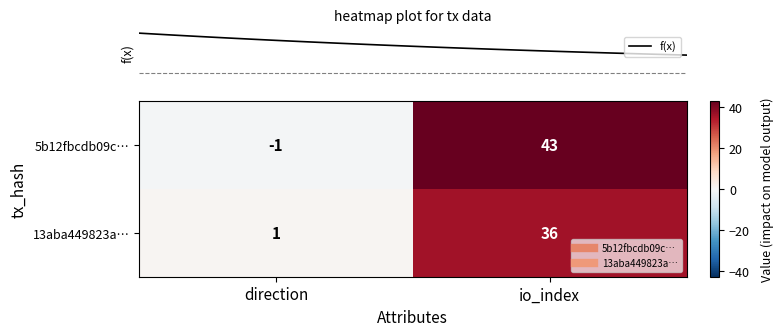

True or false: 5b12fbcdb09c… has a value of 0 at direction.

False